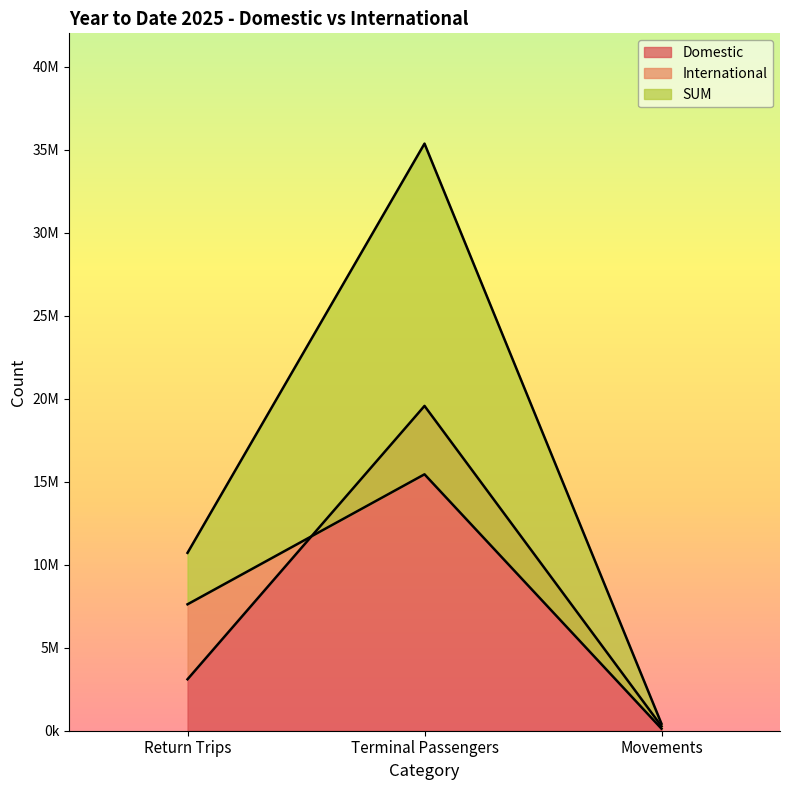

Rank the series at Movements from highest to lowest value.

SUM, Domestic, International